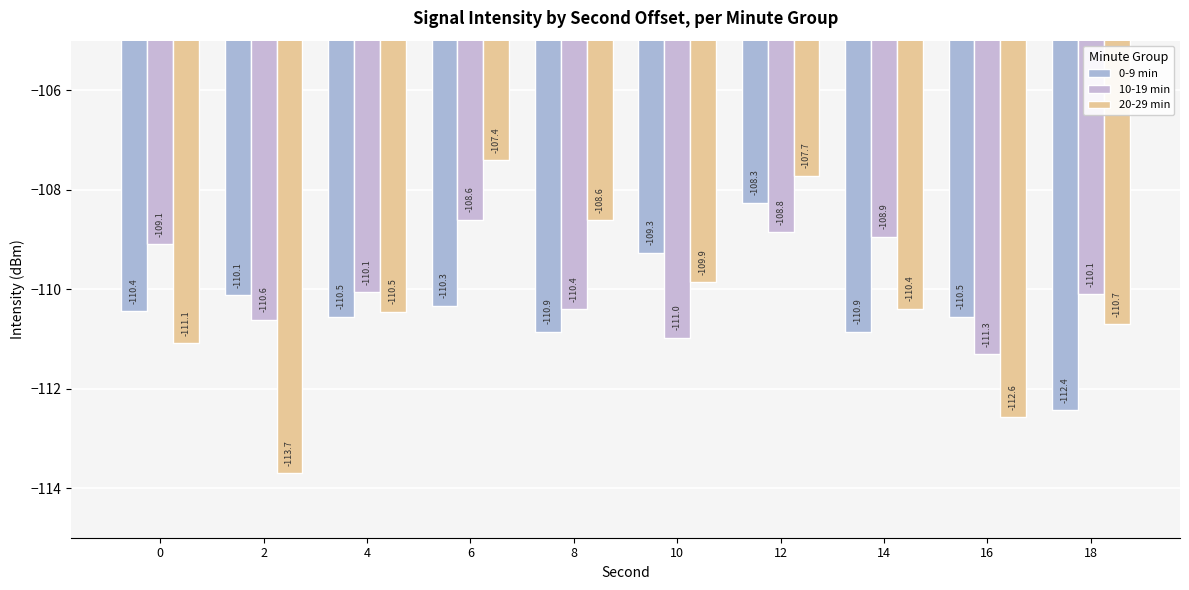

The value of 20-29 min at 10 is -109.9. True or false?

True